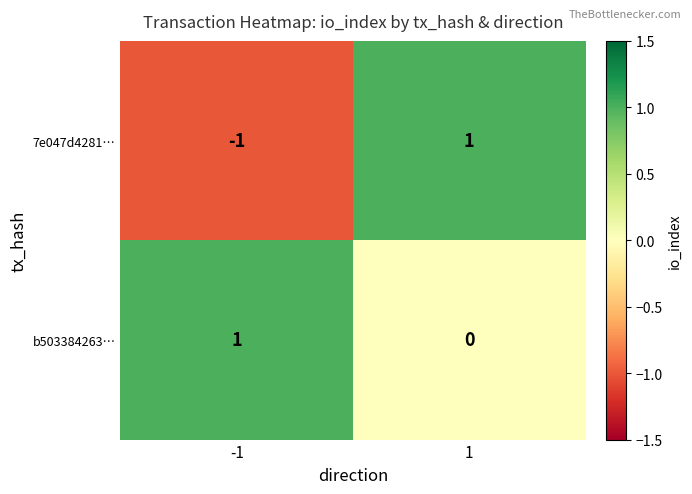

How many negative values does the 7e047d4281… series have?

1